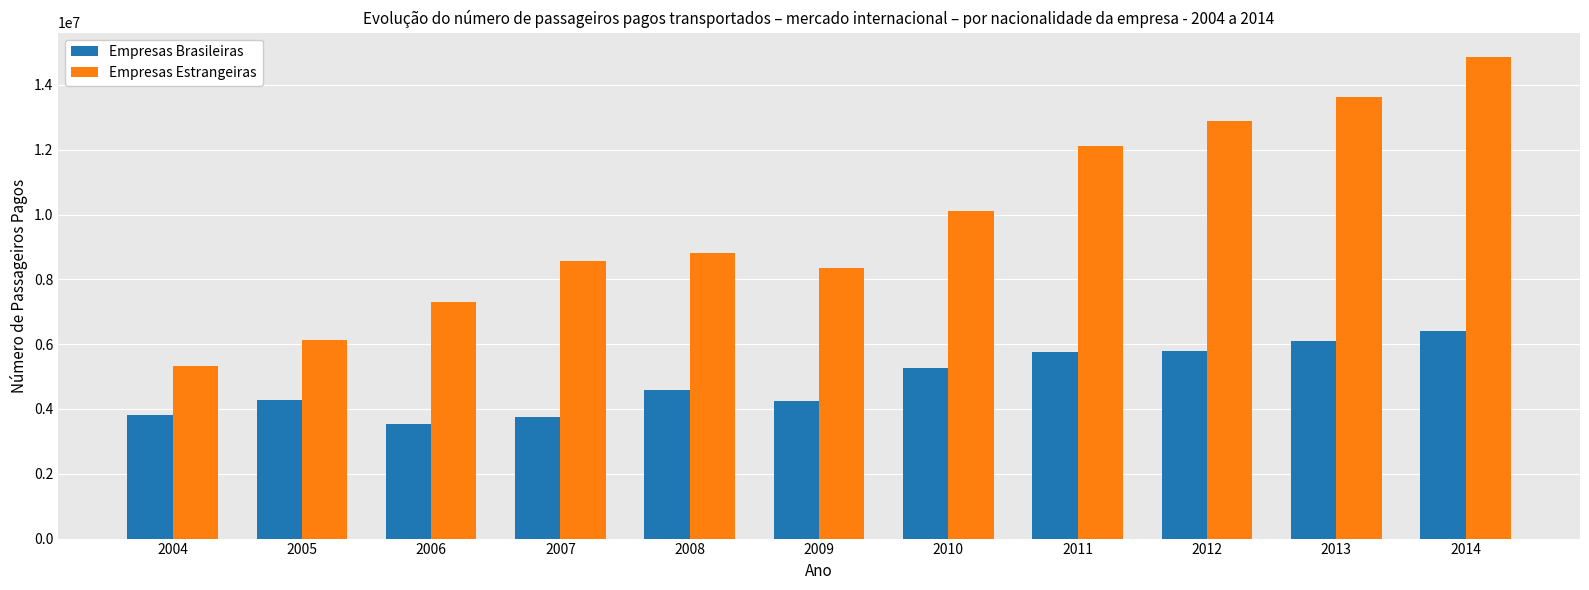

Which series has the largest total across all categories?

Empresas Estrangeiras